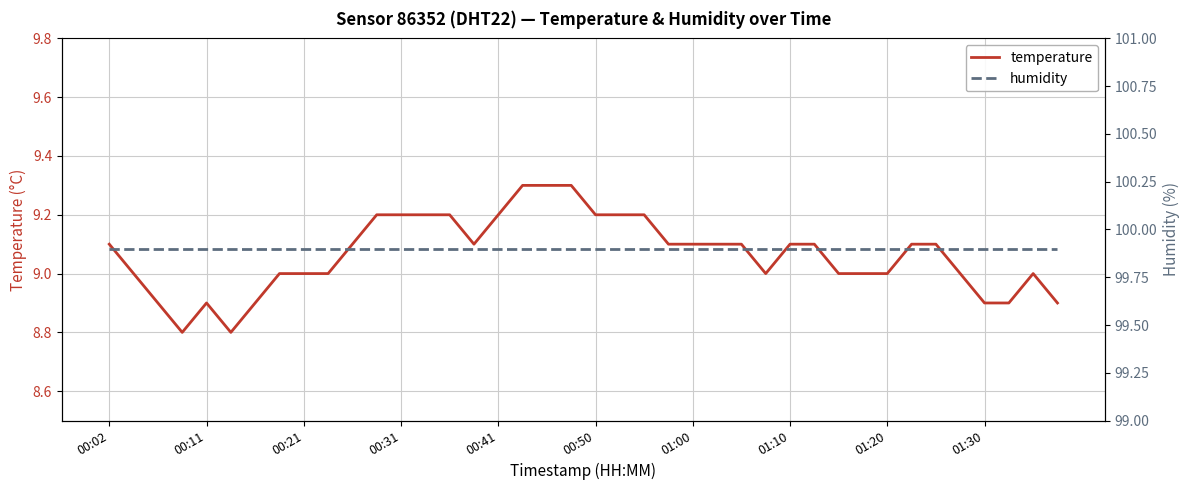

What is the difference between the temperature values at 01:30 and 00:02?

0.2